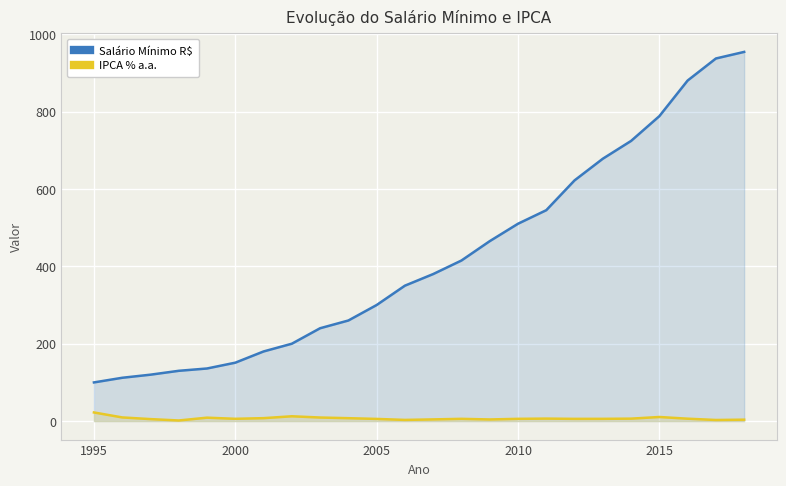

How many values in the IPCA % a.a. series are below 5?

6